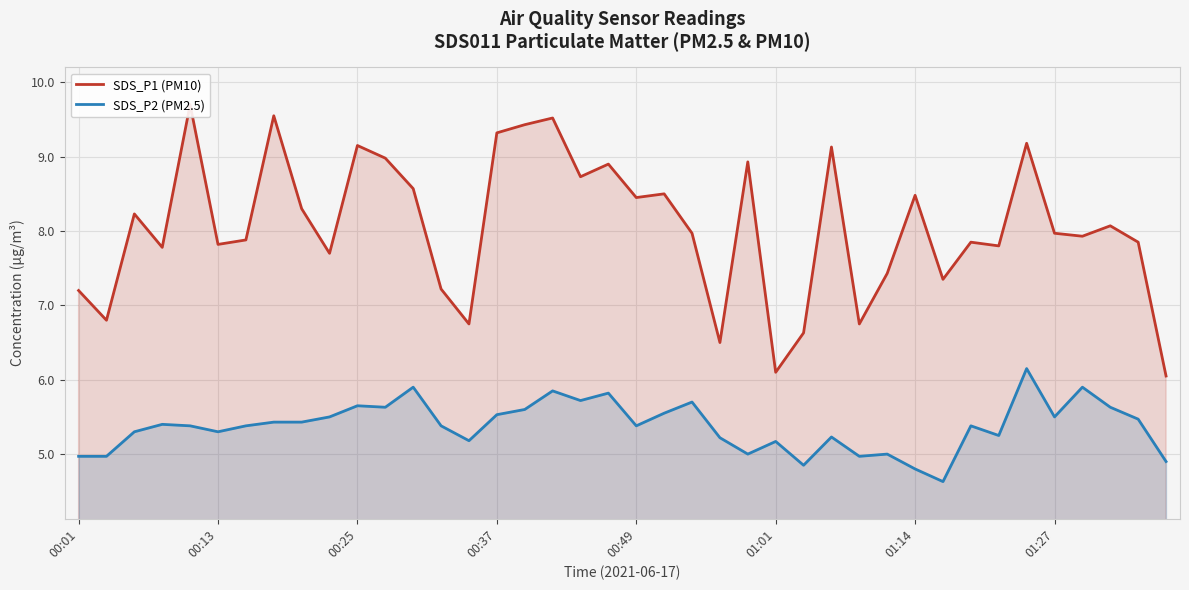

Rank the series by their maximum value, from highest to lowest.

SDS_P1 (PM10), SDS_P2 (PM2.5)